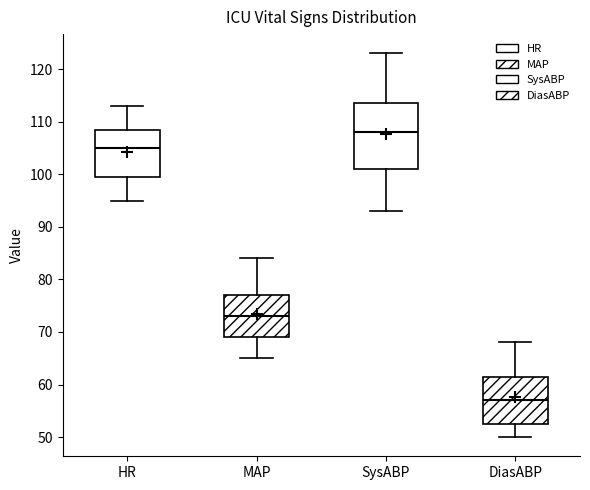

Reading left to right, transcribe this box plot: for each box, give where its median line is, the range the box spans, and where its two whiskers end, as read against the y-axis. The values are not printed on the chart, so give them approximately, as read against the axis.

HR: median 105, box 100 to 109, whiskers 95 to 113
MAP: median 73, box 69 to 77, whiskers 65 to 84
SysABP: median 108, box 101 to 114, whiskers 93 to 123
DiasABP: median 57, box 53 to 62, whiskers 50 to 68